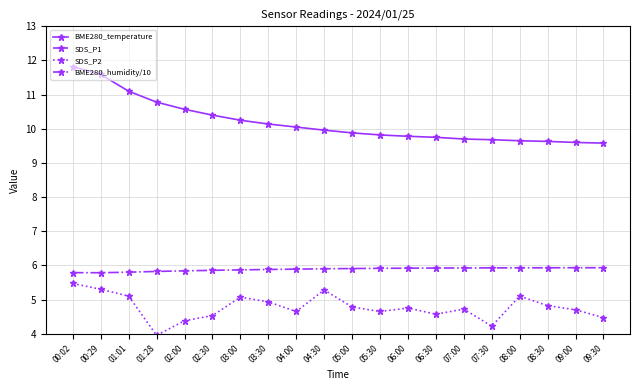

Does the chart display data point markers on the line(s)?

Yes